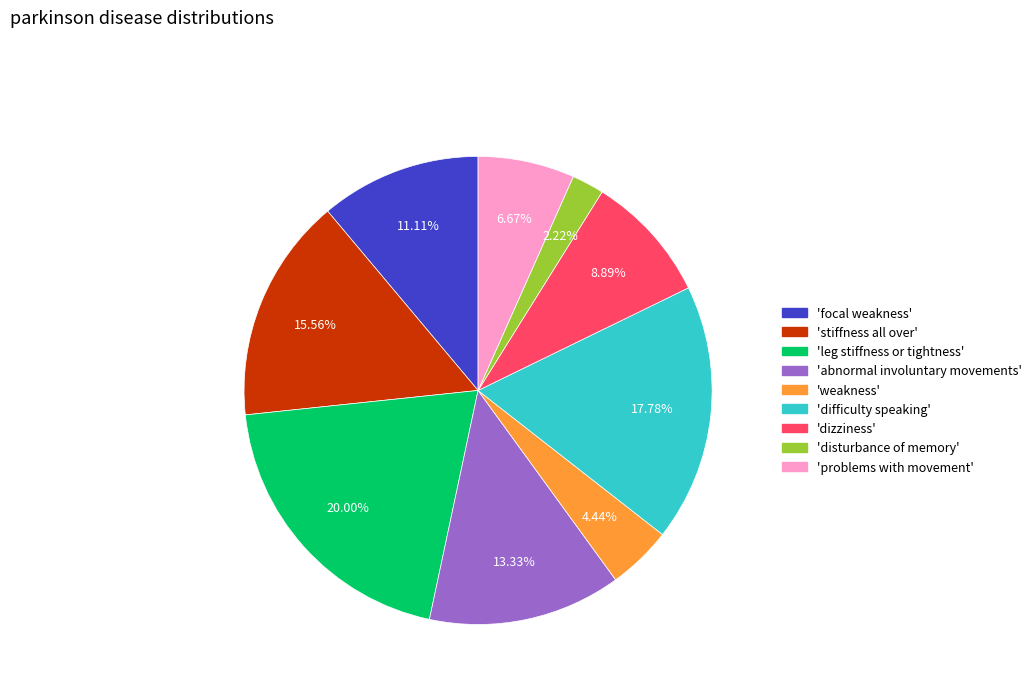

To the nearest percent, what is the difference between the largest and smallest slice percentages?

18%